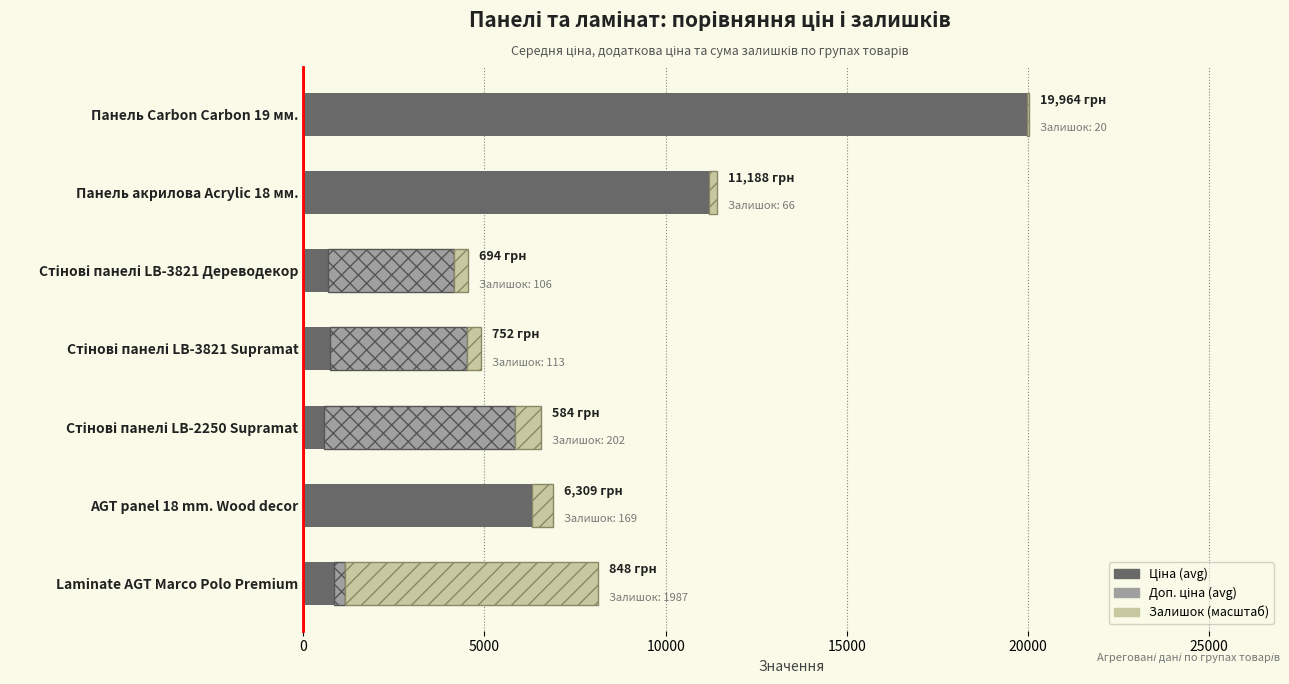

How many categories are shown in the chart?

7